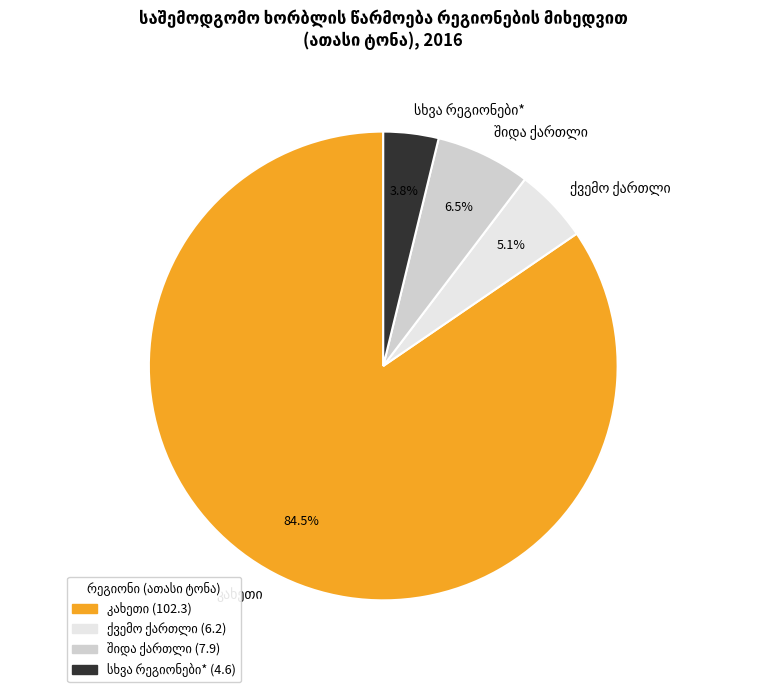

Does any single category account for the majority?

Yes